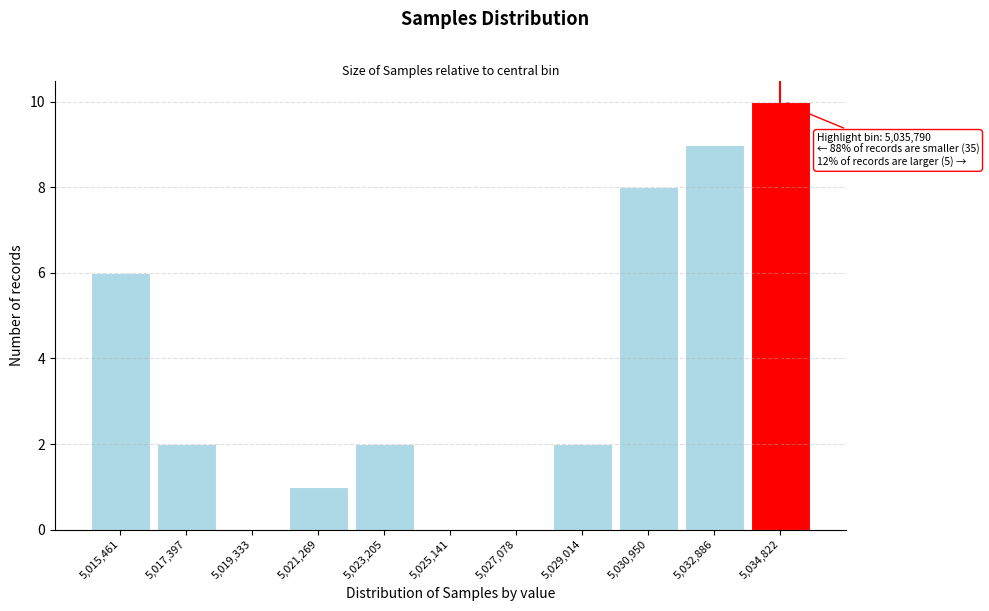

Reading right to left, transcribe all the data shown in this chart.

5,034,822=10	5,032,886=9	5,030,950=8	5,029,014=2	5,027,078=0	5,025,141=0	5,023,205=2	5,021,269=1	5,019,333=0	5,017,397=2	5,015,461=6